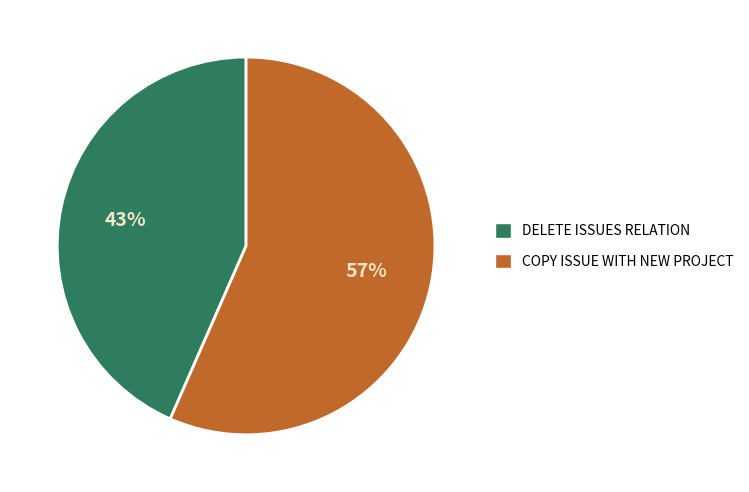

What percentage is the COPY ISSUE WITH NEW PROJECT slice, to the nearest percent?

57%